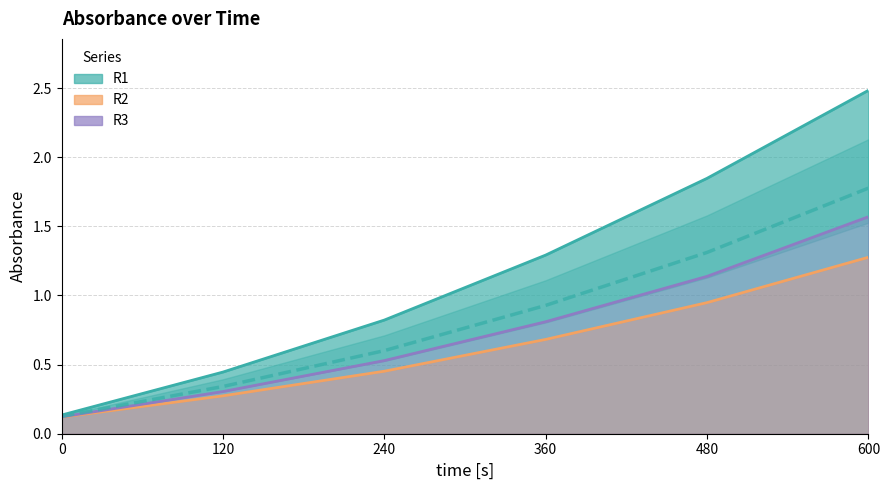

What is the maximum value for R2?

1.3